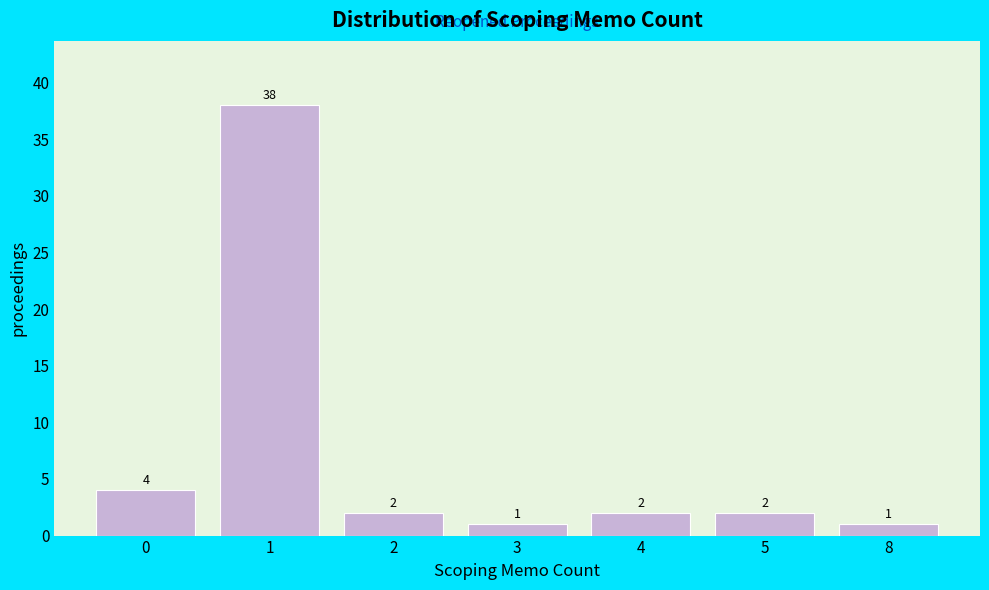

Reading right to left, list all the values displayed in this chart.

8=1	5=2	4=2	3=1	2=2	1=38	0=4